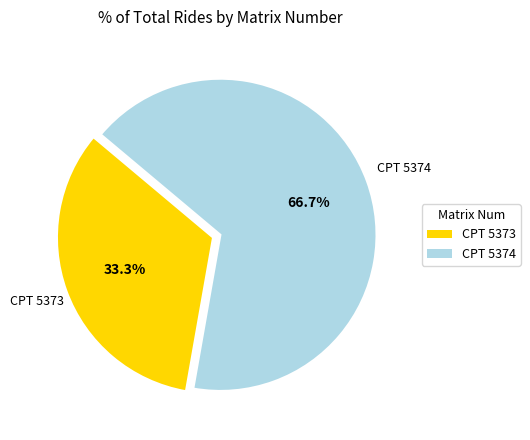

How many segments does this pie chart have?

2